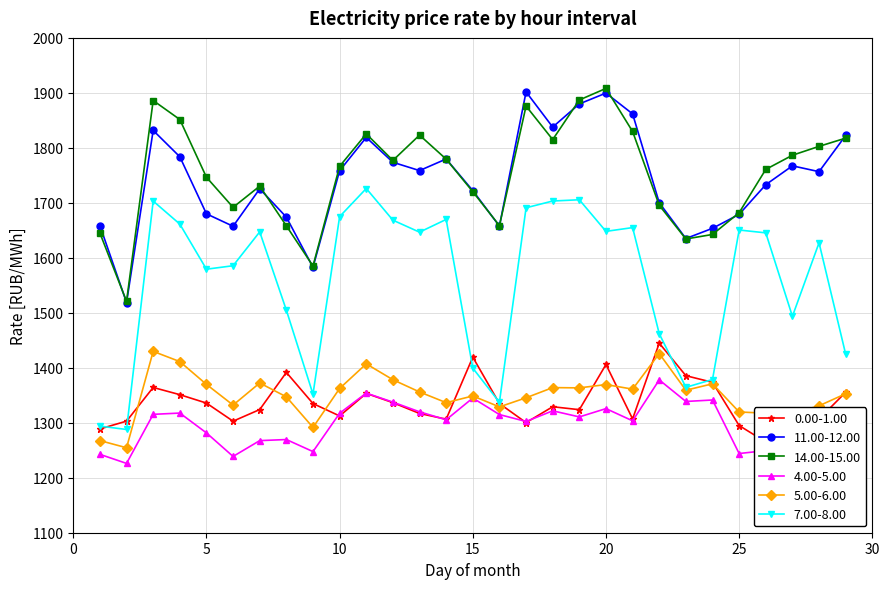

Is this an area chart (filled region under the line)?

No